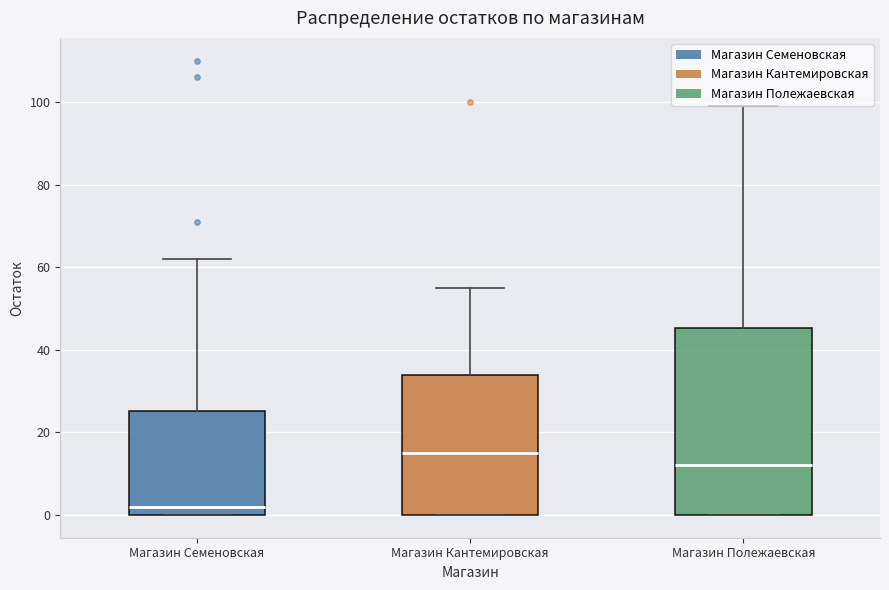

Reading left to right, read every box against the y-axis: the position of its median line, the range the box covers, and the ends of its whiskers. The values are not printed on the chart, so give them approximately, as read against the axis.

Магазин Семеновская: median 2, box 0 to 26, whiskers 0 to 62
Магазин Кантемировская: median 16, box 0 to 34, whiskers 0 to 56
Магазин Полежаевская: median 12, box 0 to 46, whiskers 0 to 100